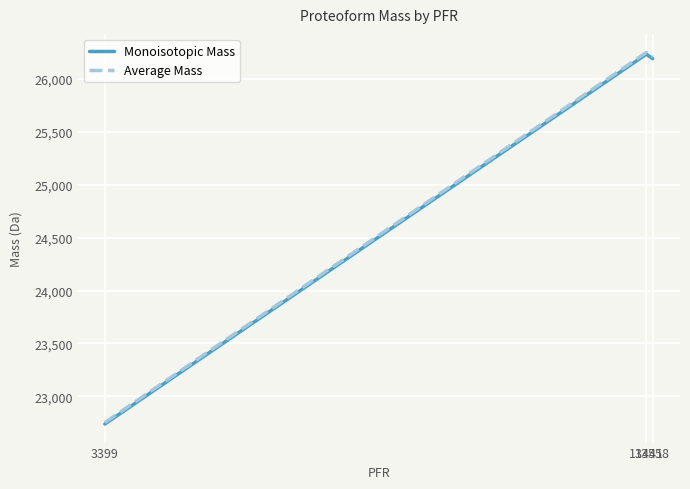

Does the chart display data point markers on the line(s)?

No